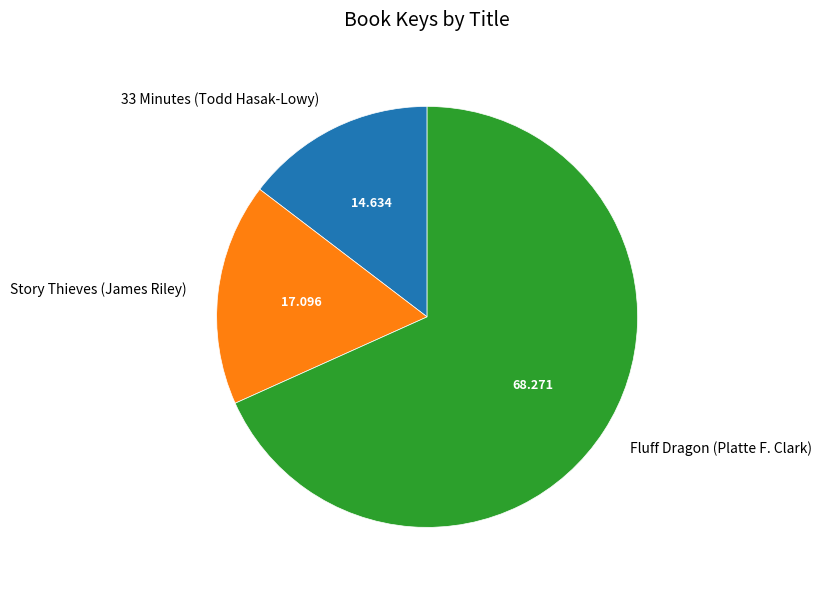

Is there any slice that represents more than half of the pie?

Yes